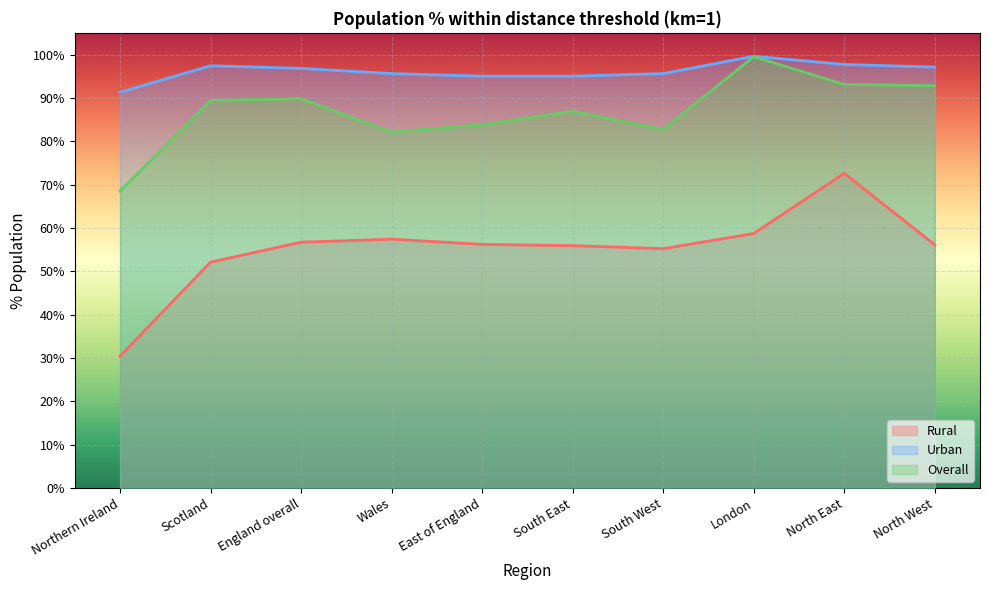

Which has a higher value, Scotland or South West?

South West